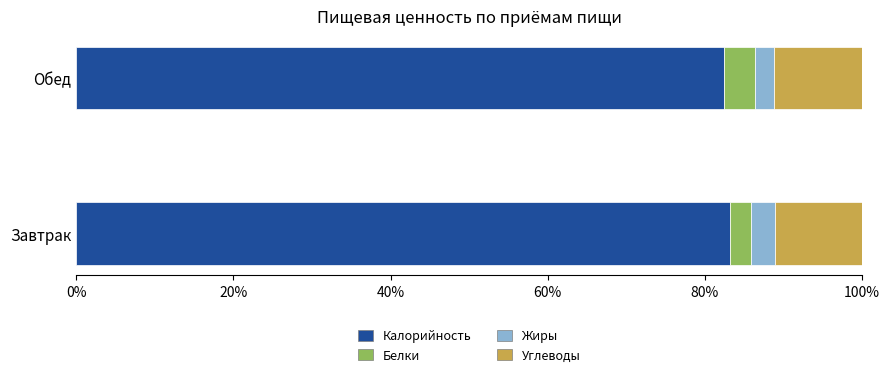

What is the maximum value for Калорийность?

83.2